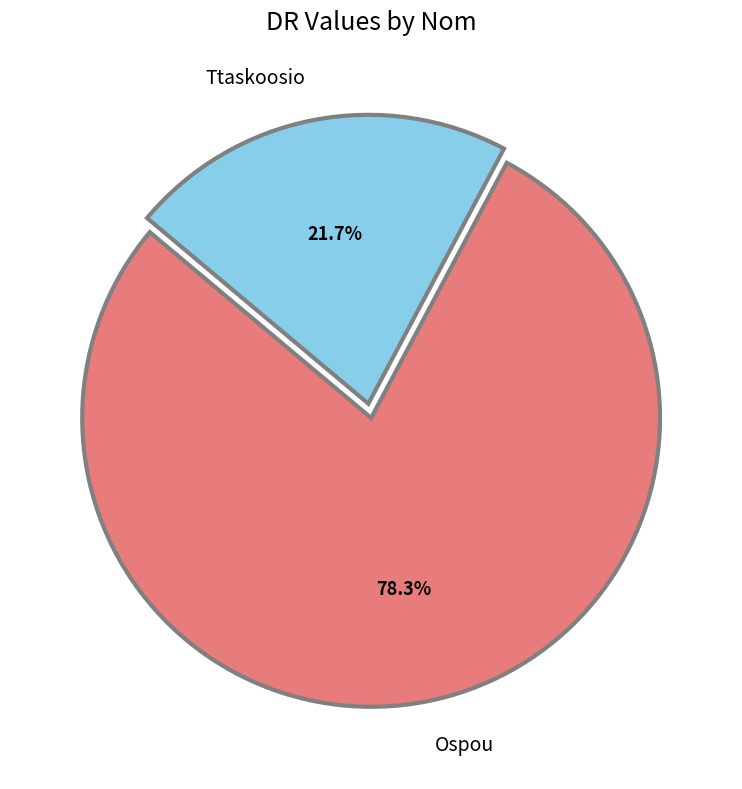

What percentage is the Ttaskoosio slice, to the nearest percent?

22%